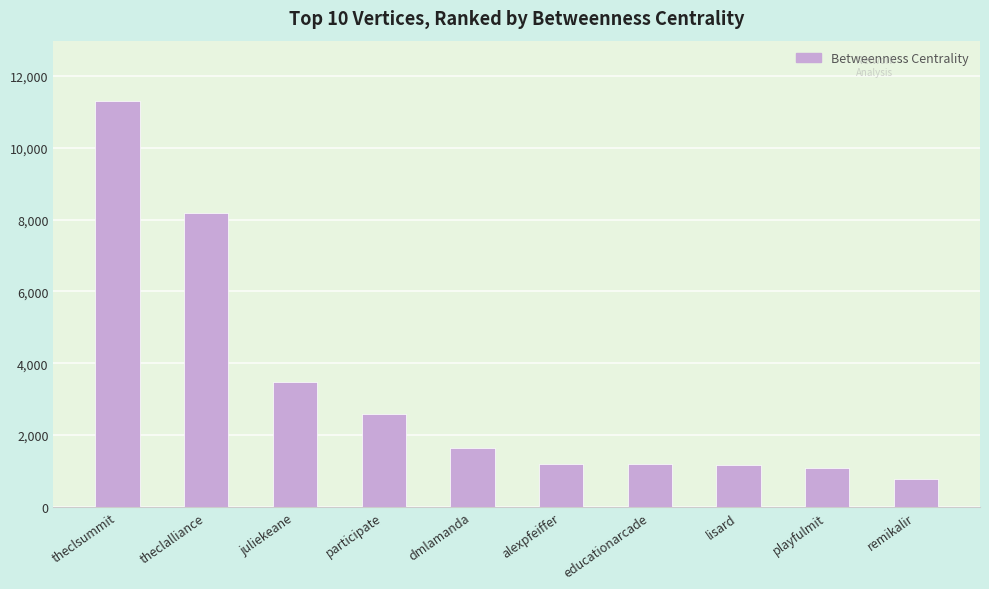

What value does the data have at theclalliance?

8193.4